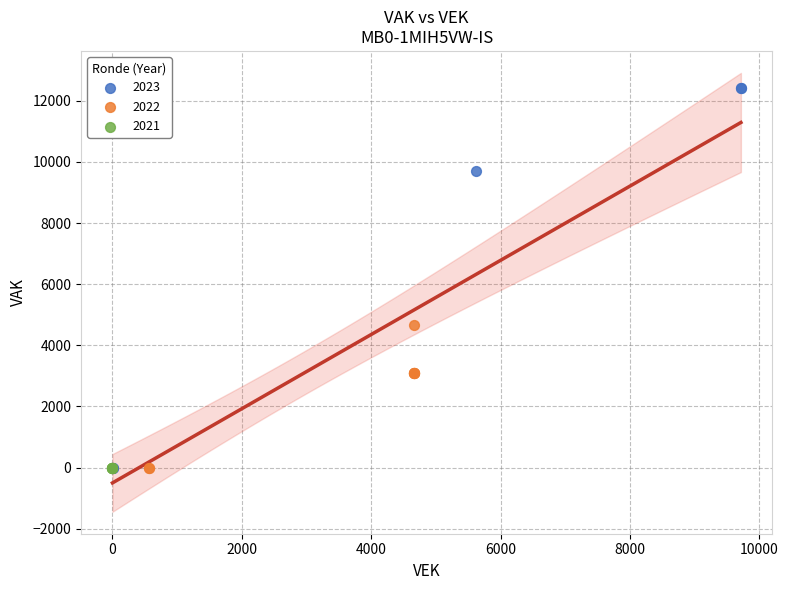

Which series reaches the maximum Y coordinate?

2023